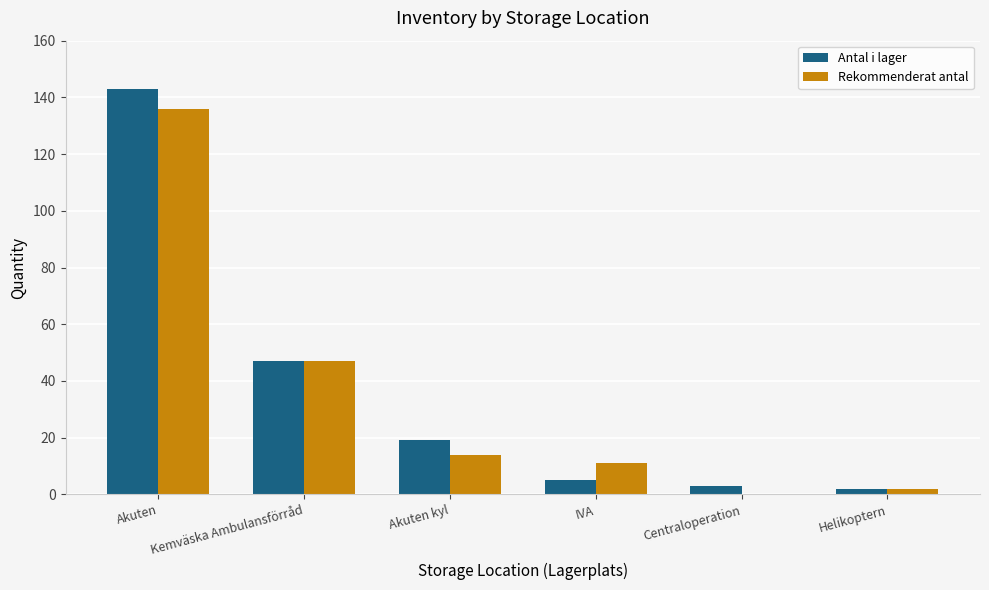

How many groups of bars are there?

6